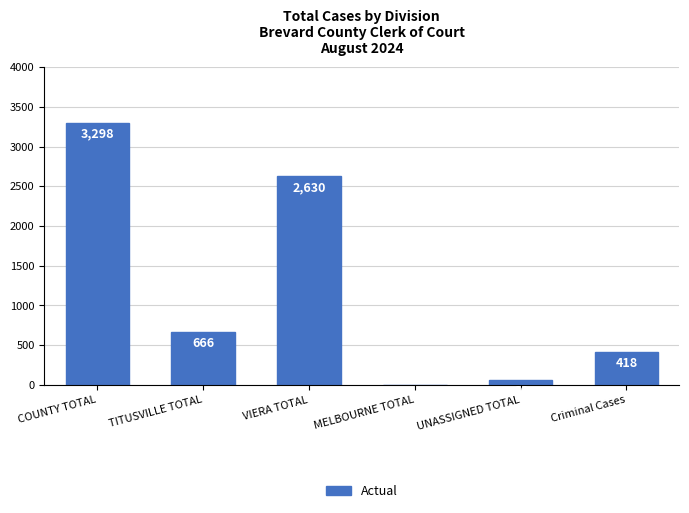

Reading left to right, transcribe all the data shown in this chart.

3298	666	2630	0	66	418